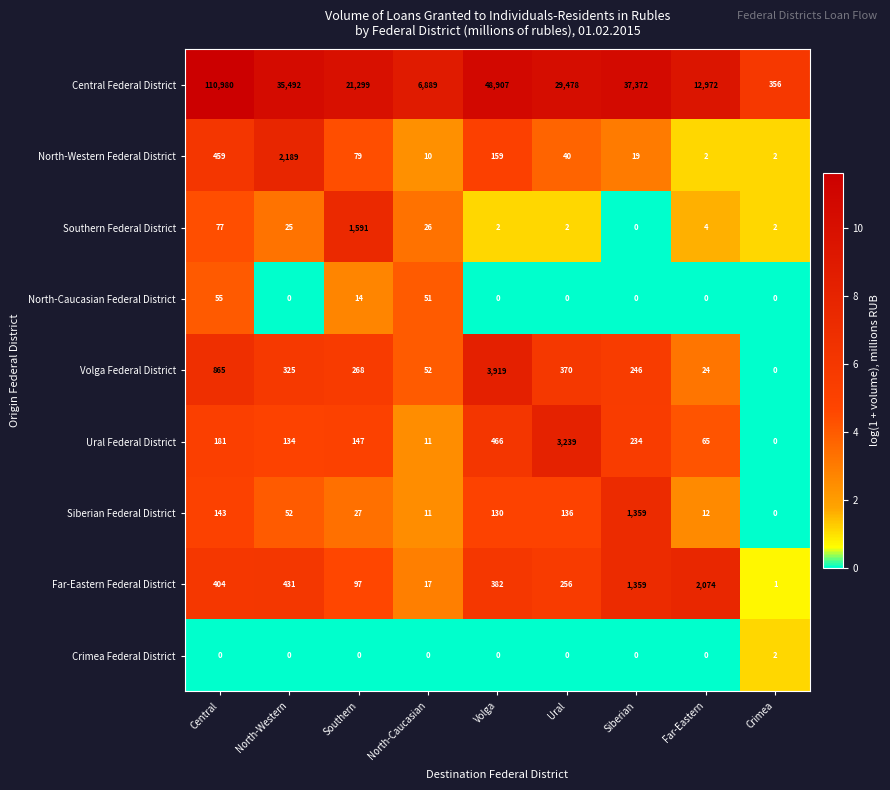

At which category does the chart reach its peak across all series?

Central